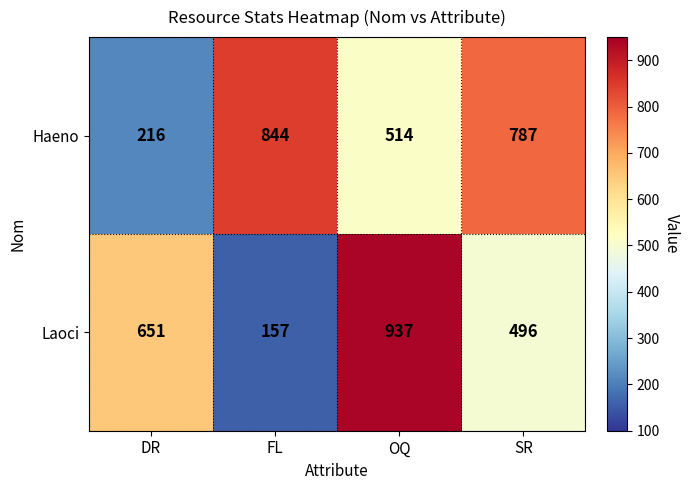

How many data points in Haeno are less than 787?

2